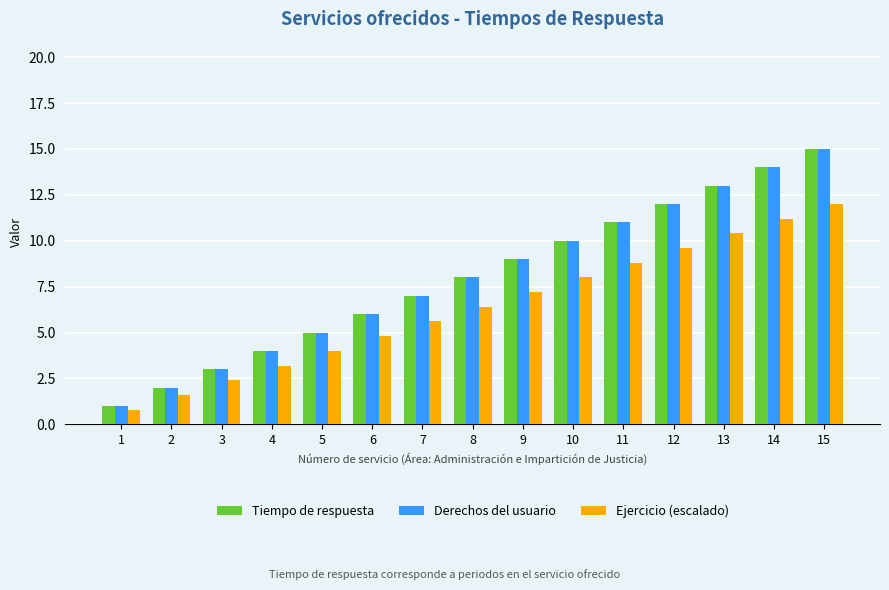

What is the sum of the Tiempo de respuesta values at 4 and 15?

19.0